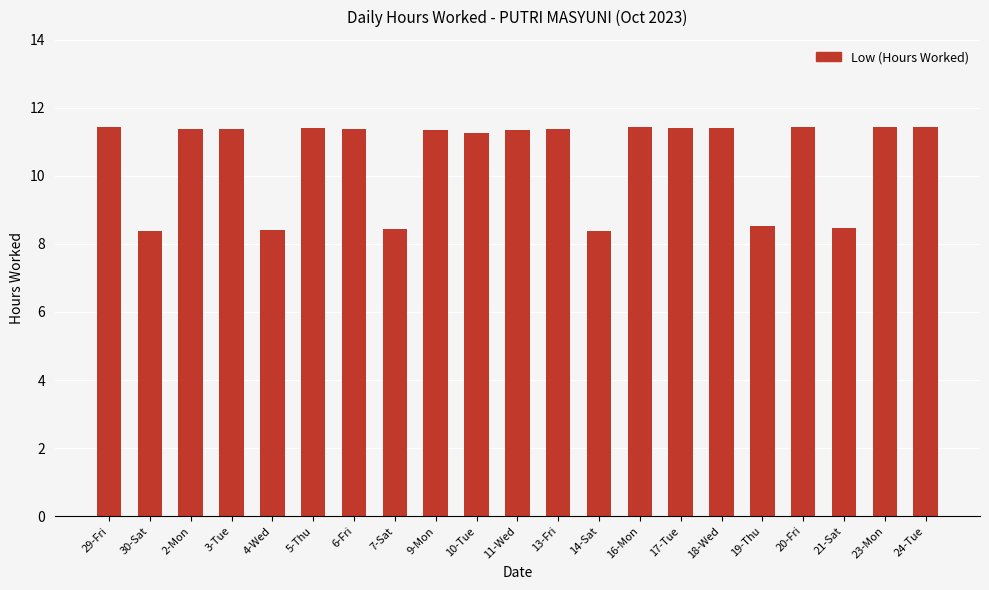

What position from the left is 17-Tue?

15